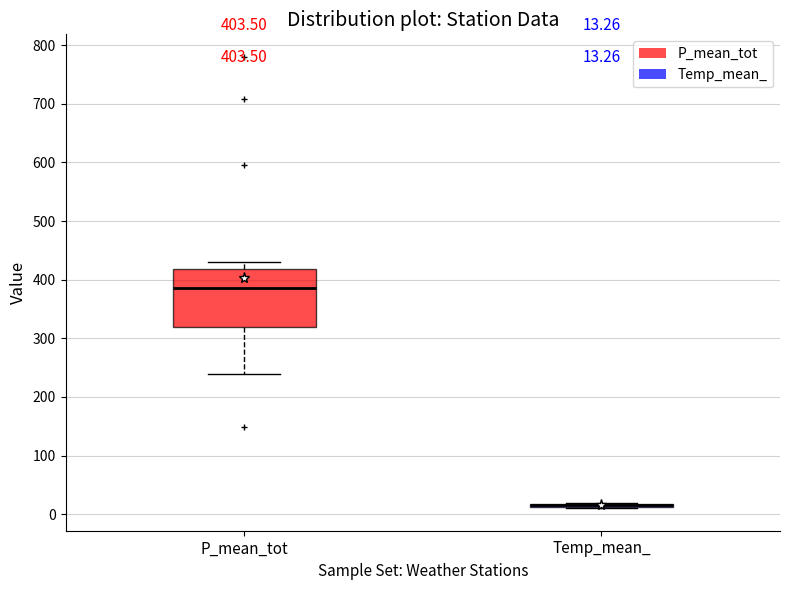

Comparing the boxes themselves (not the whiskers), which one is the tallest?

P_mean_tot